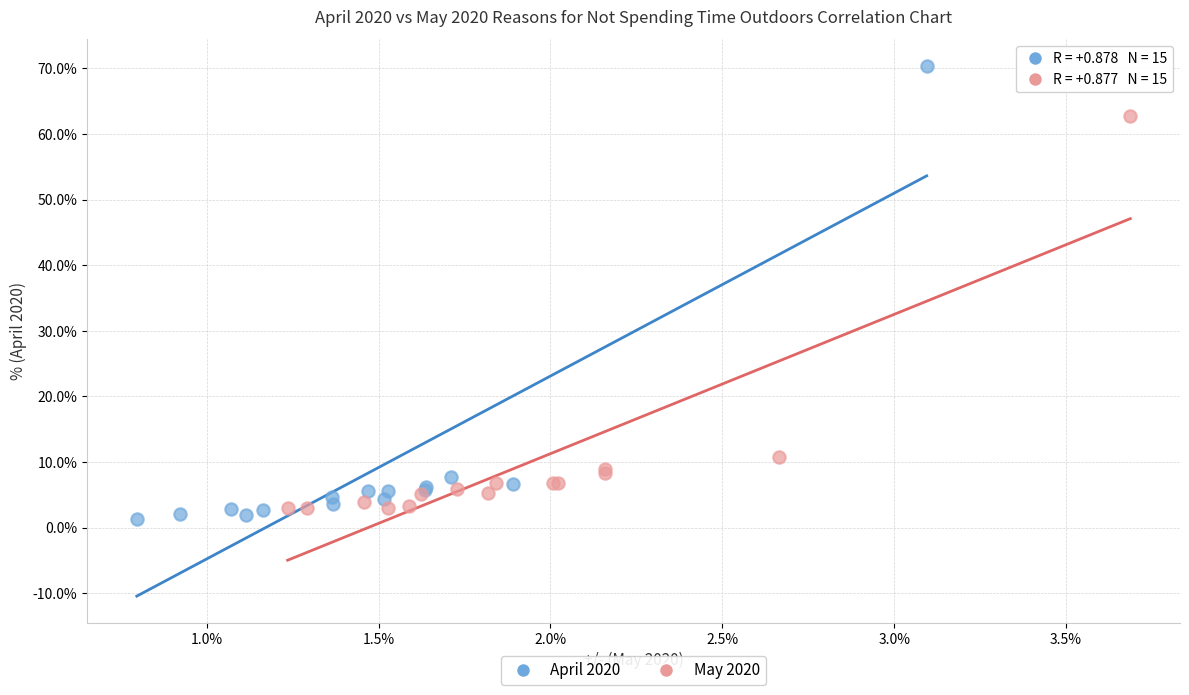

Which series contains the lowest Y value?

April 2020